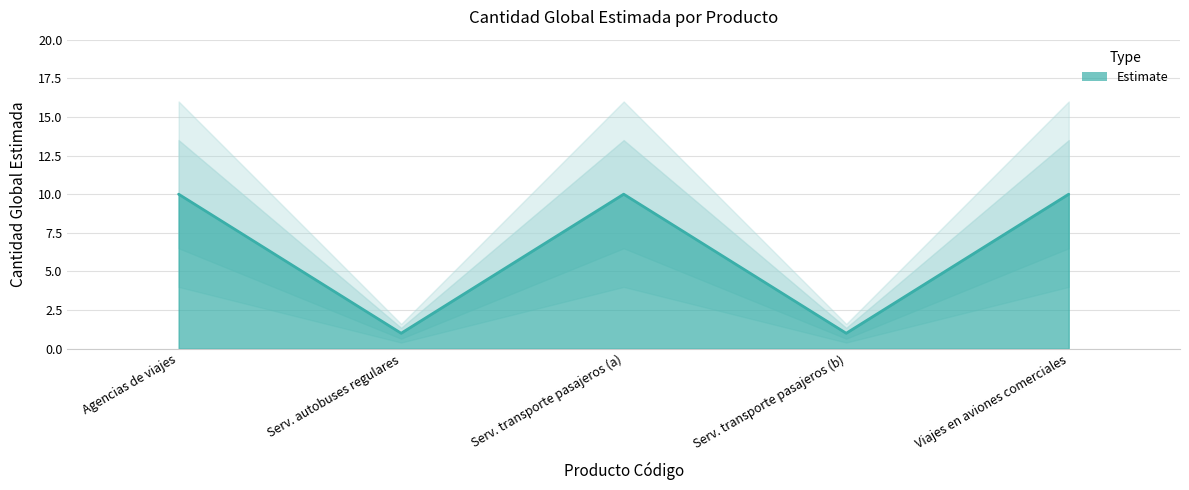

True or false: the data shows 16 at Serv. transporte pasajeros (a).

False